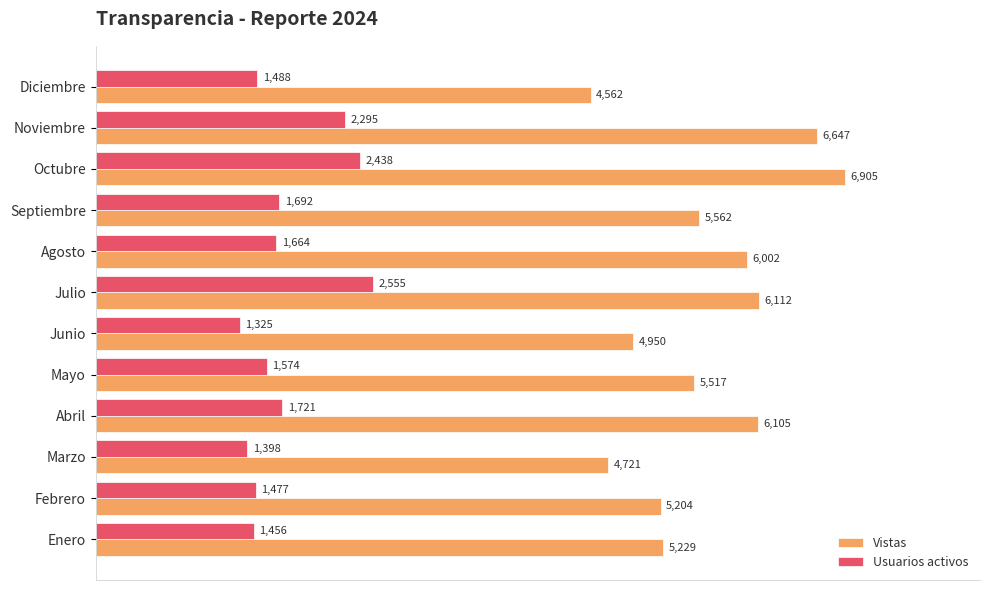

How many categories are shown in the chart?

12